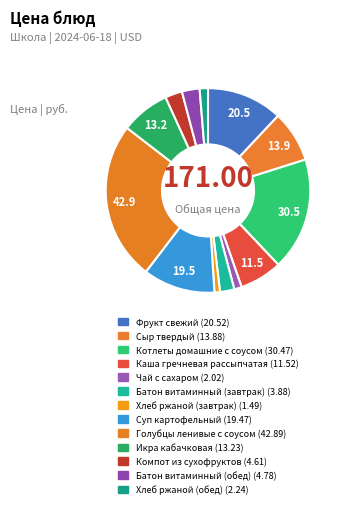

Between Икра кабачковая and Хлеб ржаной (обед), which is larger?

Икра кабачковая